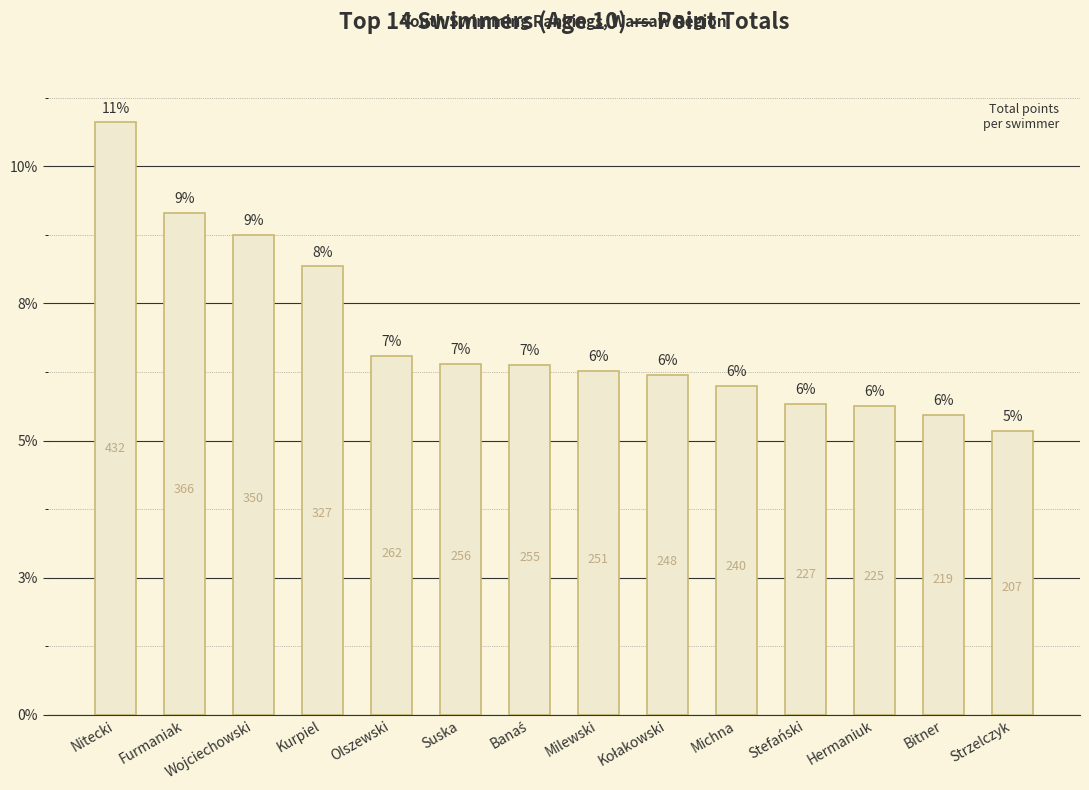

Rank the categories by value from highest to lowest.

Nitecki, Furmaniak, Wojciechowski, Kurpiel, Olszewski, Suska, Banaś, Milewski, Kołakowski, Michna, Stefański, Hermaniuk, Bitner, Strzelczyk